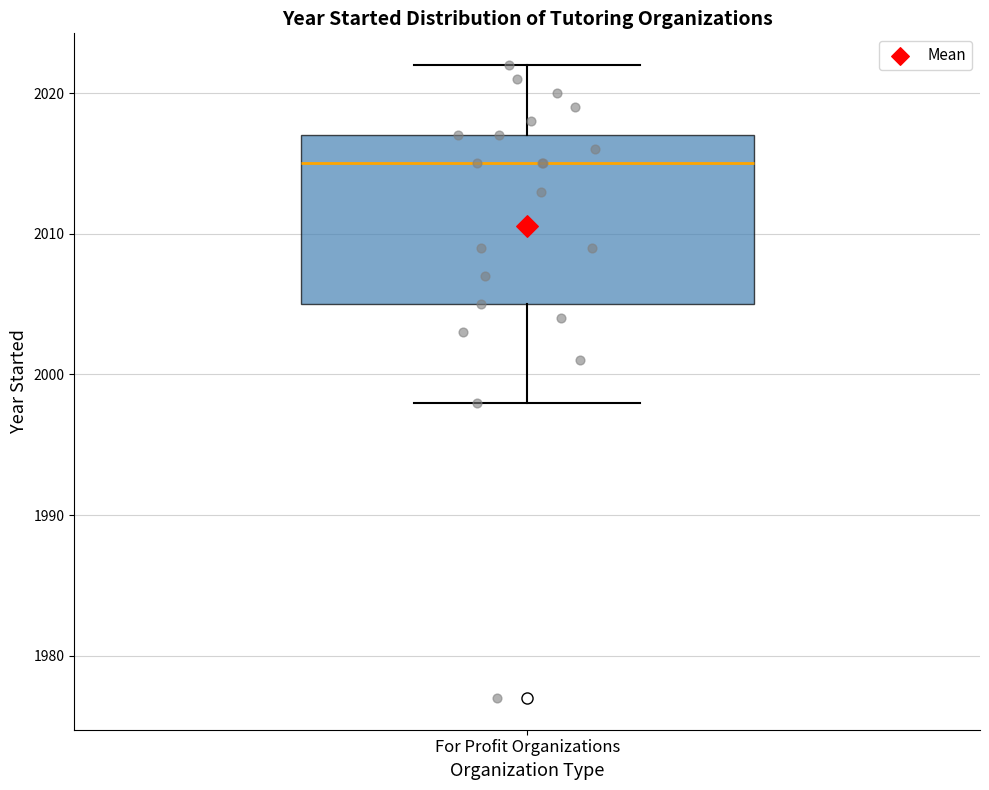

Read this box plot against the y-axis: the position of the median line, the range covered by the box, and the ends of both whiskers. The values are not printed on the chart, so give them approximately, as read against the axis.

median 2015, box 2005 to 2017, whiskers 1998 to 2022